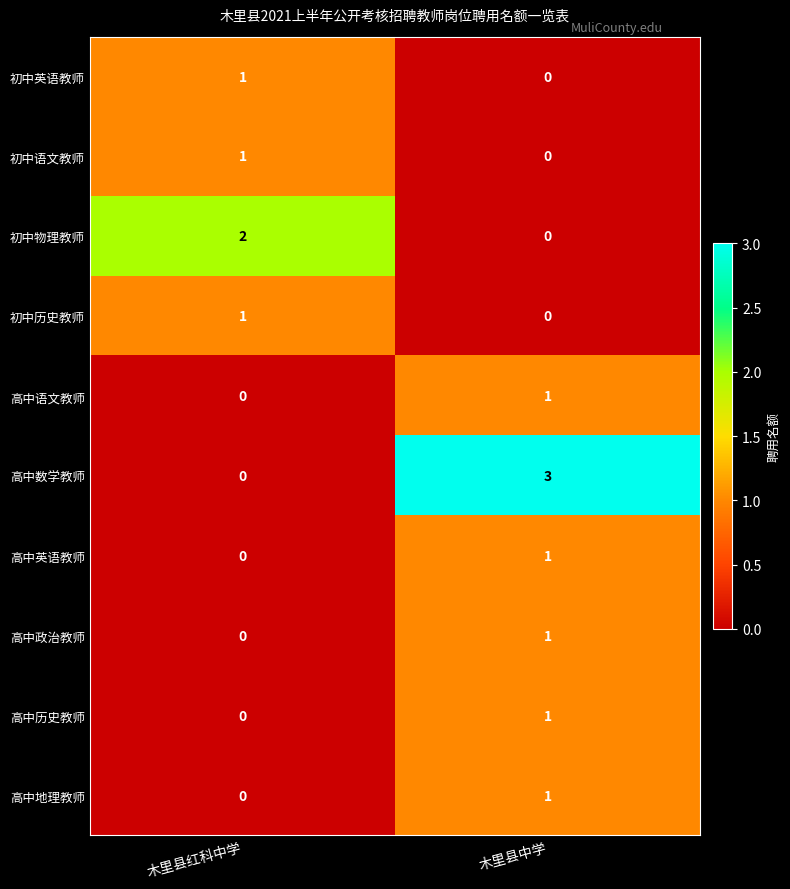

What is the difference between the highest and lowest values at 木里县中学?

3